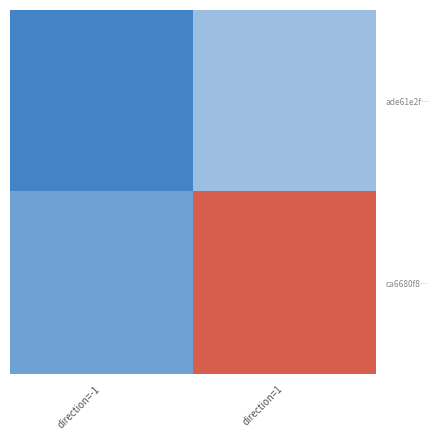

Reading left to right, list all the values displayed in this chart.

ade61e2f…: direction=-1=-1	direction=1=3
ca6680f8…: direction=-1=1	direction=1=16